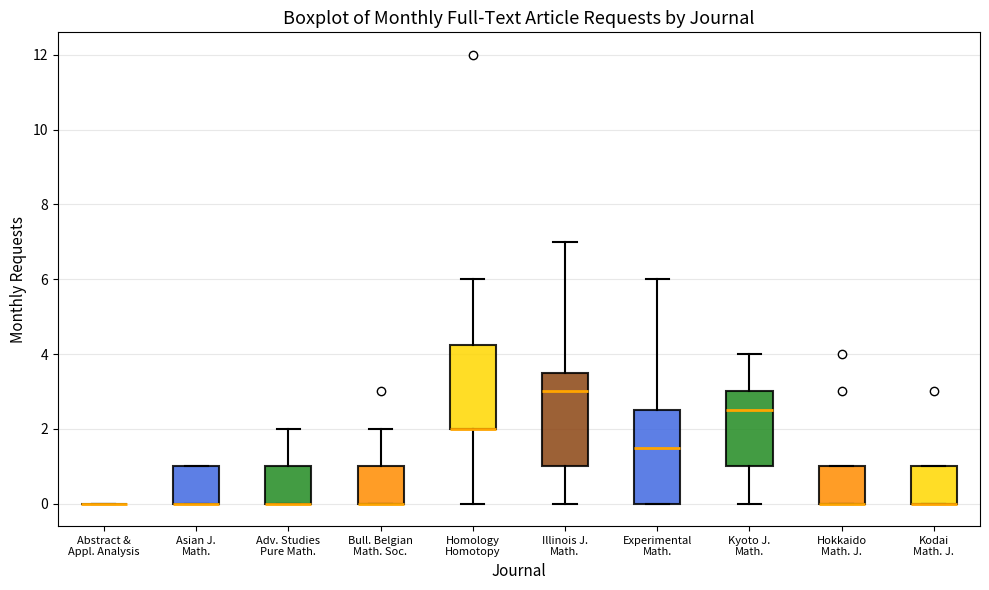

Reading left to right, transcribe this box plot: for each box, give where its median line is, the range the box spans, and where its two whiskers end, as read against the y-axis. The values are not printed on the chart, so give them approximately, as read against the axis.

Abstract & Appl. Analysis: box collapsed to a line at 0.0, whiskers 0.0 to 0.0
Asian J. Math.: median 0.0 (drawn on the box's lower edge), box 0.0 to 1.0, whiskers 0.0 to 1.0
Adv. Studies Pure Math.: median 0.0 (drawn on the box's lower edge), box 0.0 to 1.0, whiskers 0.0 to 2.0
Bull. Belgian Math. Soc.: median 0.0 (drawn on the box's lower edge), box 0.0 to 1.0, whiskers 0.0 to 2.0
Homology Homotopy: median 2.0 (drawn on the box's lower edge), box 2.0 to 4.2, whiskers 0.0 to 6.0
Illinois J. Math.: median 3.0, box 1.0 to 3.6, whiskers 0.0 to 7.0
Experimental Math.: median 1.6, box 0.0 to 2.6, whiskers 0.0 to 6.0
Kyoto J. Math.: median 2.6, box 1.0 to 3.0, whiskers 0.0 to 4.0
Hokkaido Math. J.: median 0.0 (drawn on the box's lower edge), box 0.0 to 1.0, whiskers 0.0 to 1.0
Kodai Math. J.: median 0.0 (drawn on the box's lower edge), box 0.0 to 1.0, whiskers 0.0 to 1.0